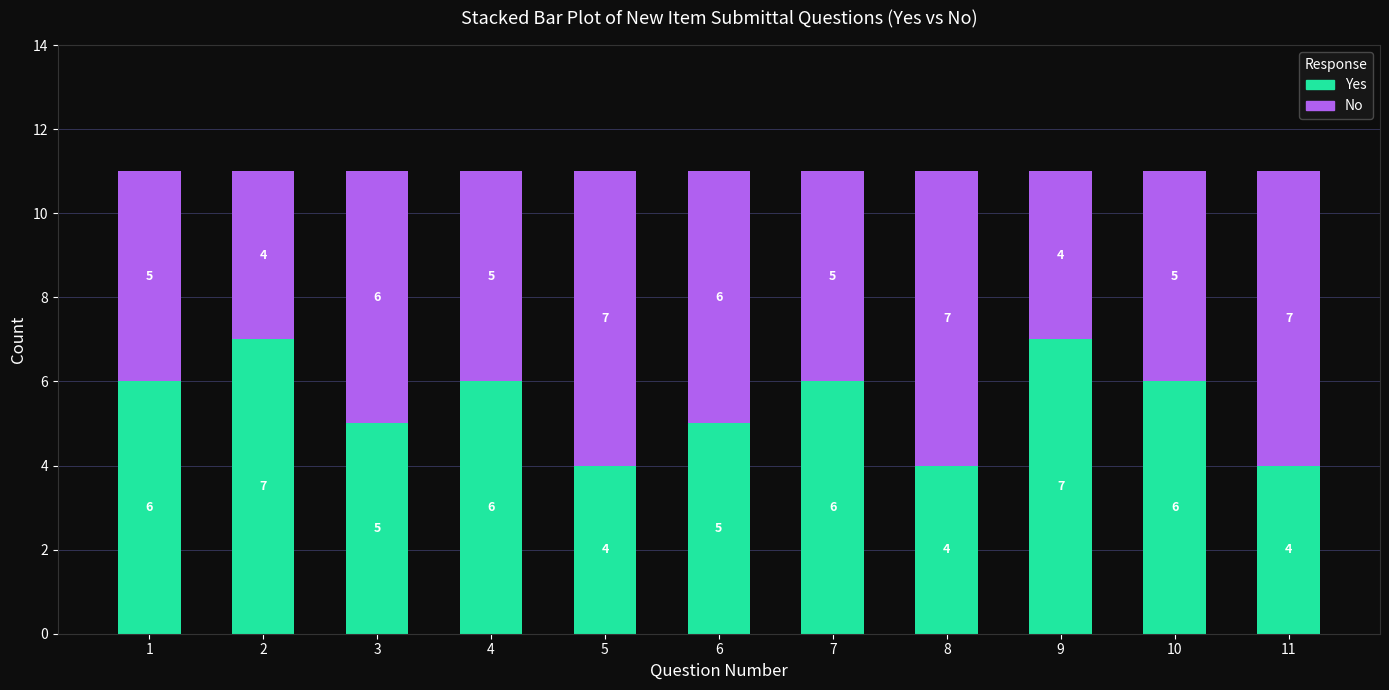

What is the maximum value for Yes?

7